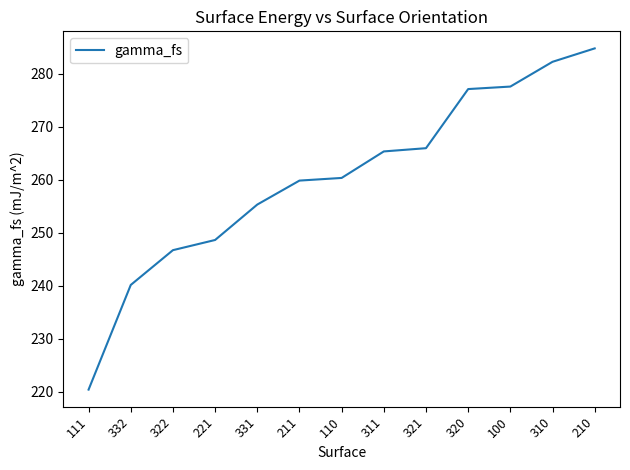

What position from the left is 310?

12